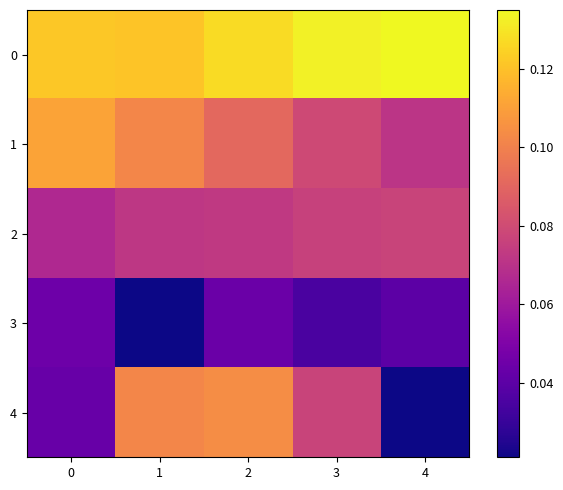

How many data points does each series have?

5